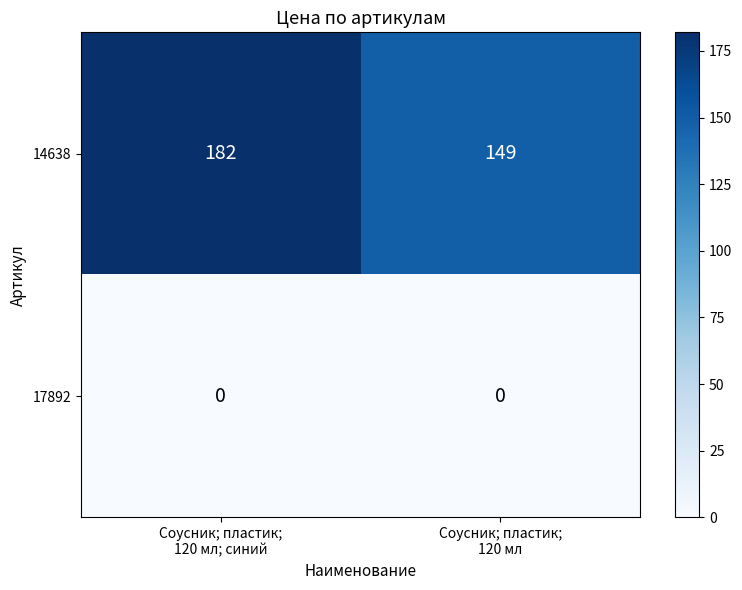

What is the spread (max minus min) of values at Соусник; пластик;
120 мл?

149